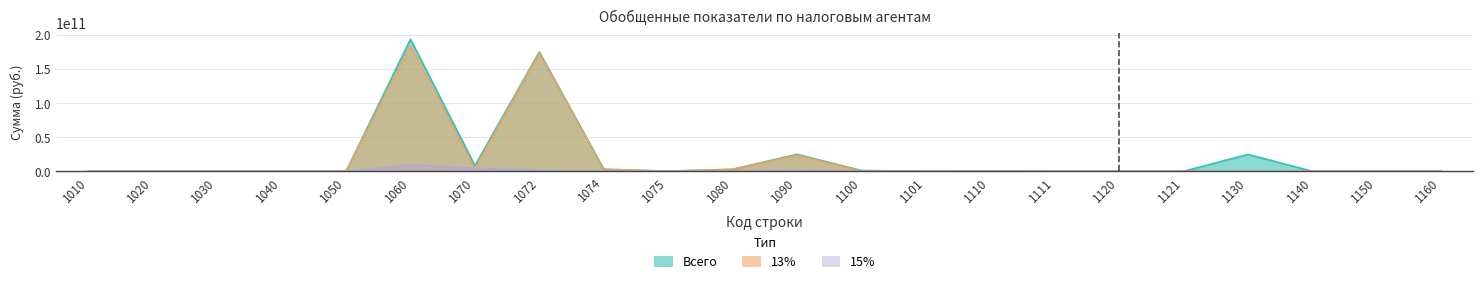

What is the total value across all series at 1120?

755386